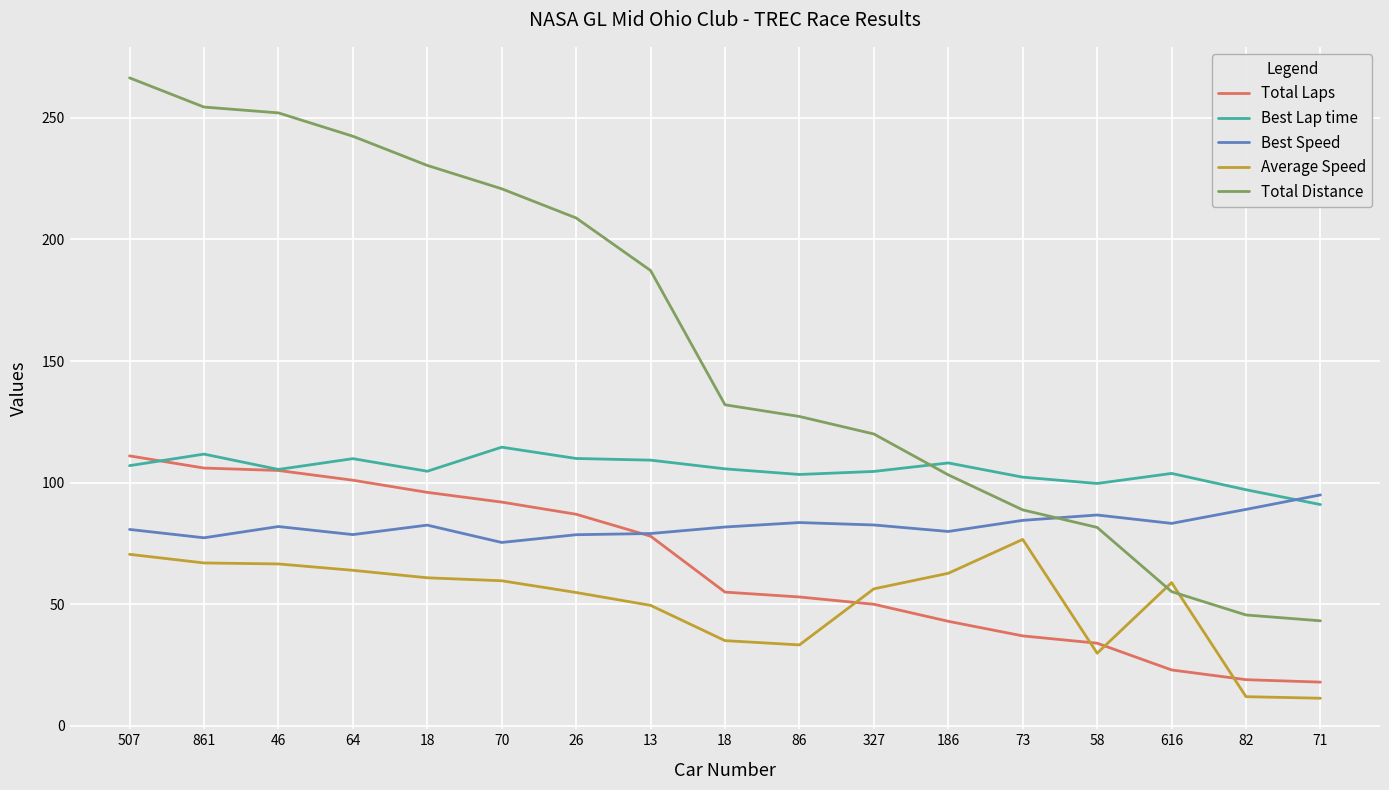

Does the chart display data point markers on the line(s)?

No